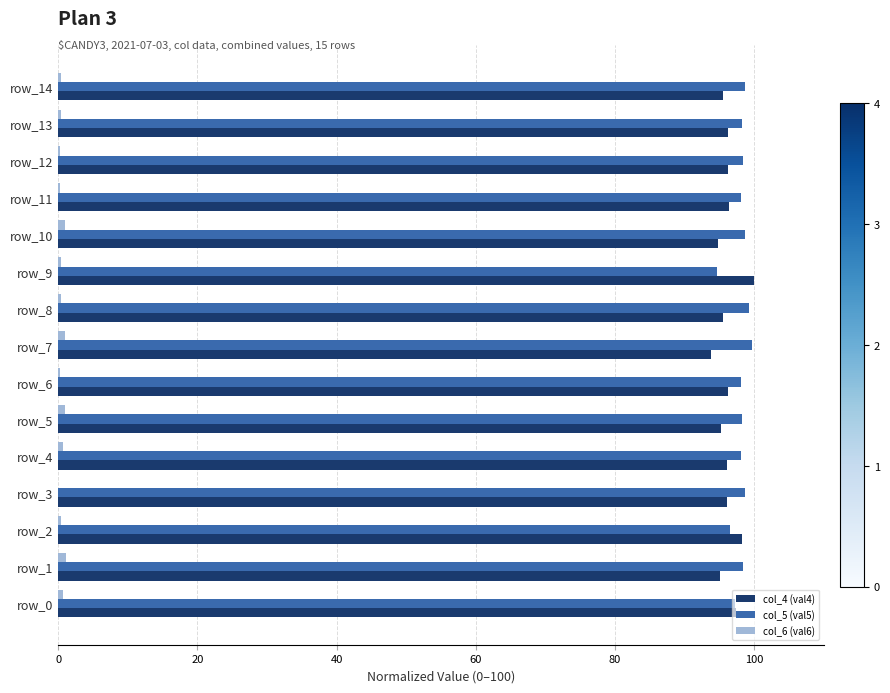

True or false: col_5 (val5) has a value of 98.1 at row_4.

True